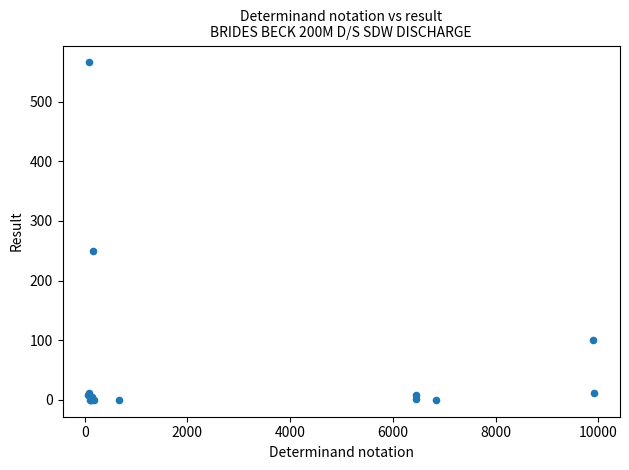

What Y value in the scatter plot is closest to 283?

250.0